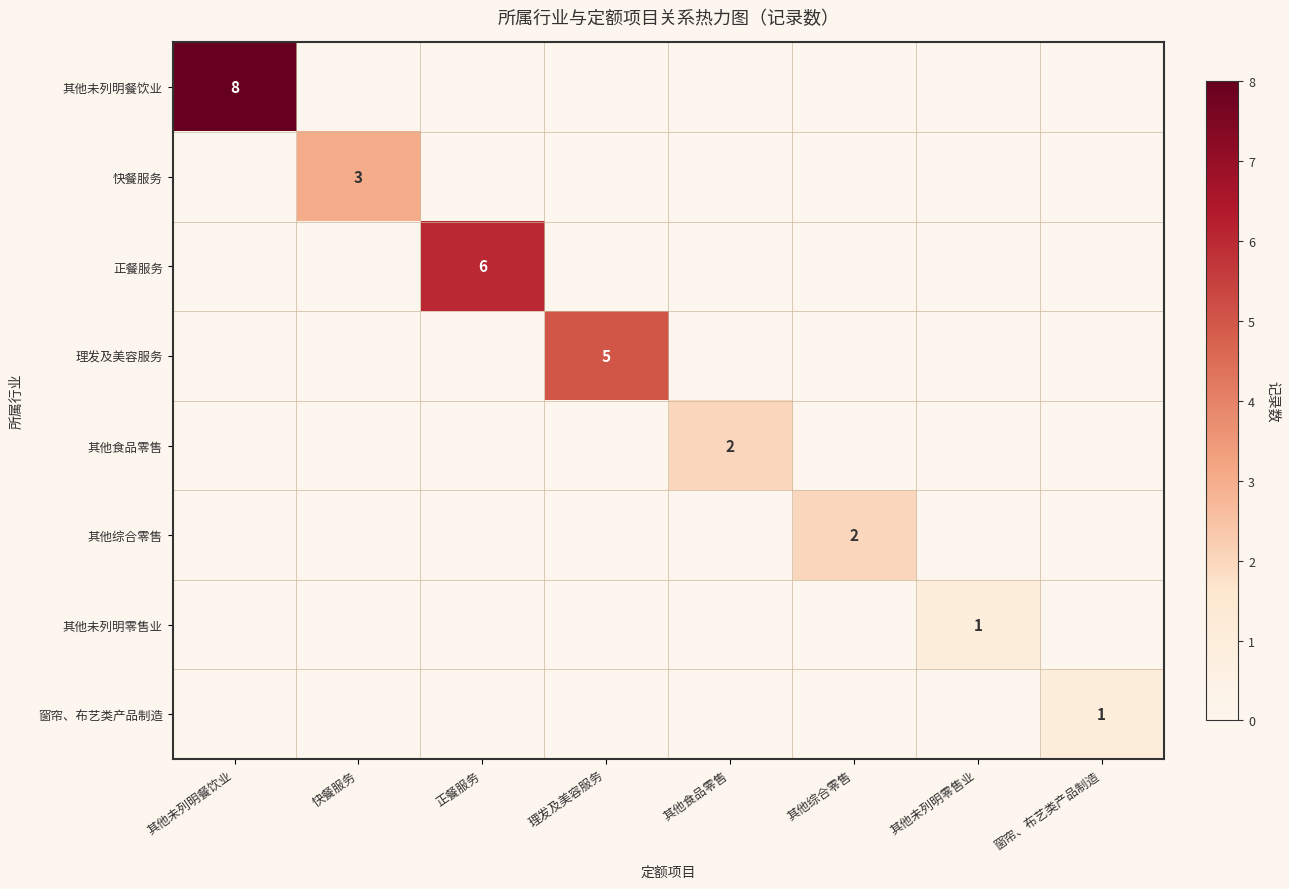

What is the sum of all 其他未列明餐饮业 values?

8